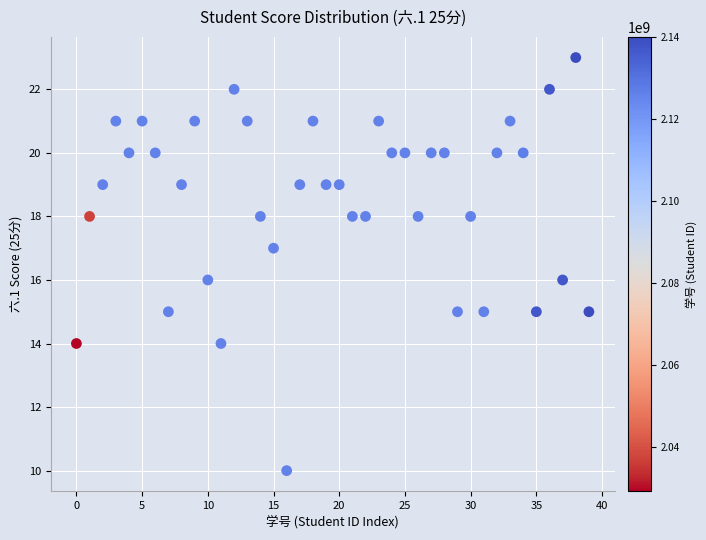

What is the range of Y values (max minus min)?

13